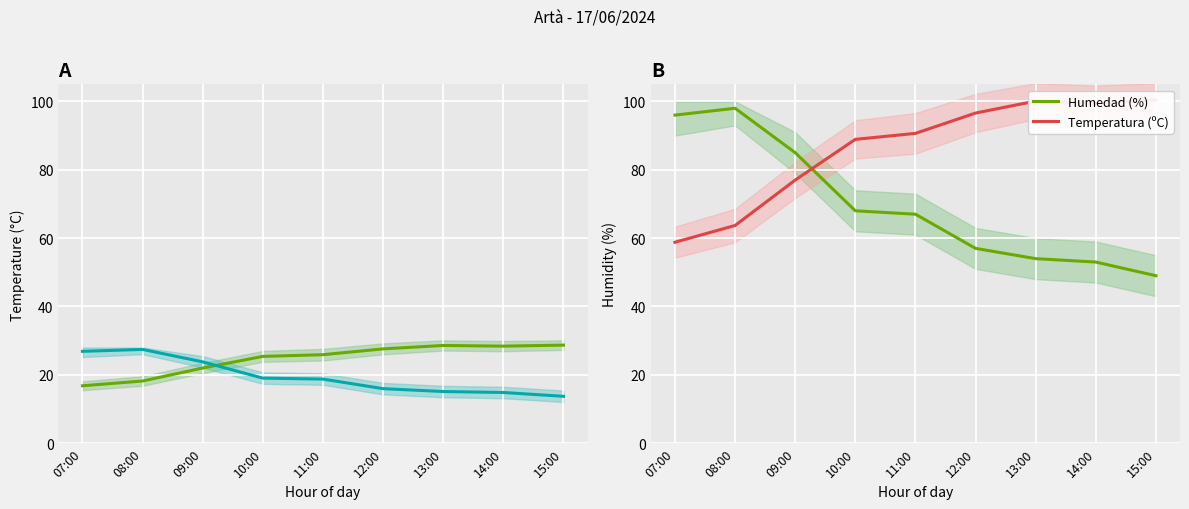

Rank the series by their average value, from lowest to highest.

Humedad (%), Temperatura (ºC)